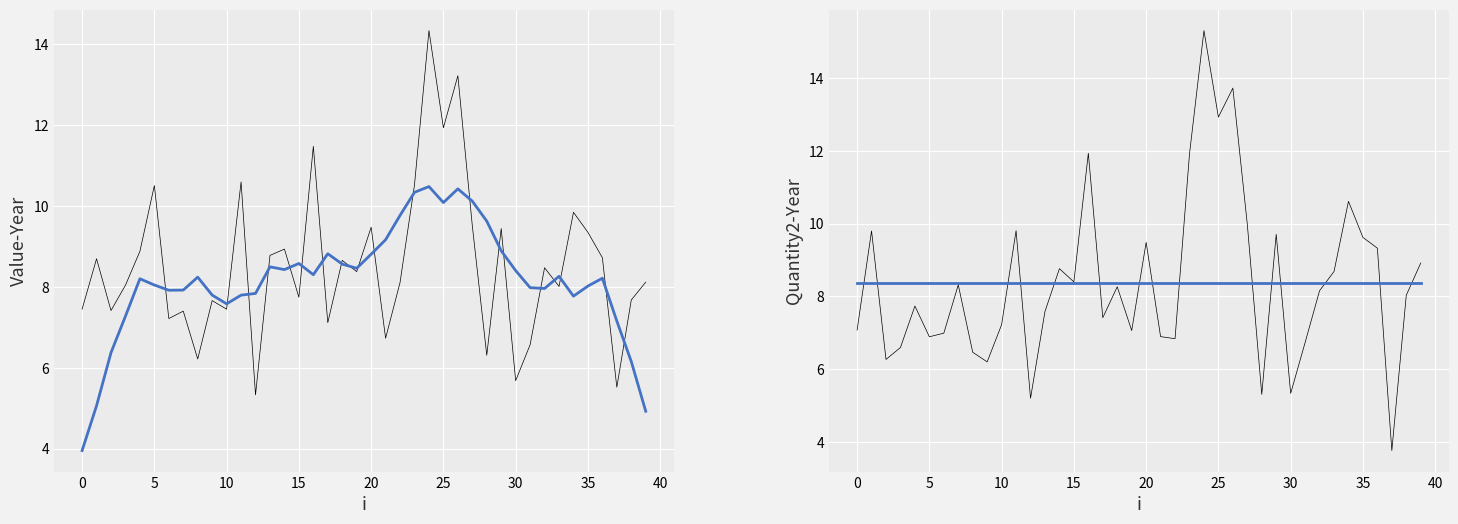

The Mean series shows 14.6 at 10. True or false?

False